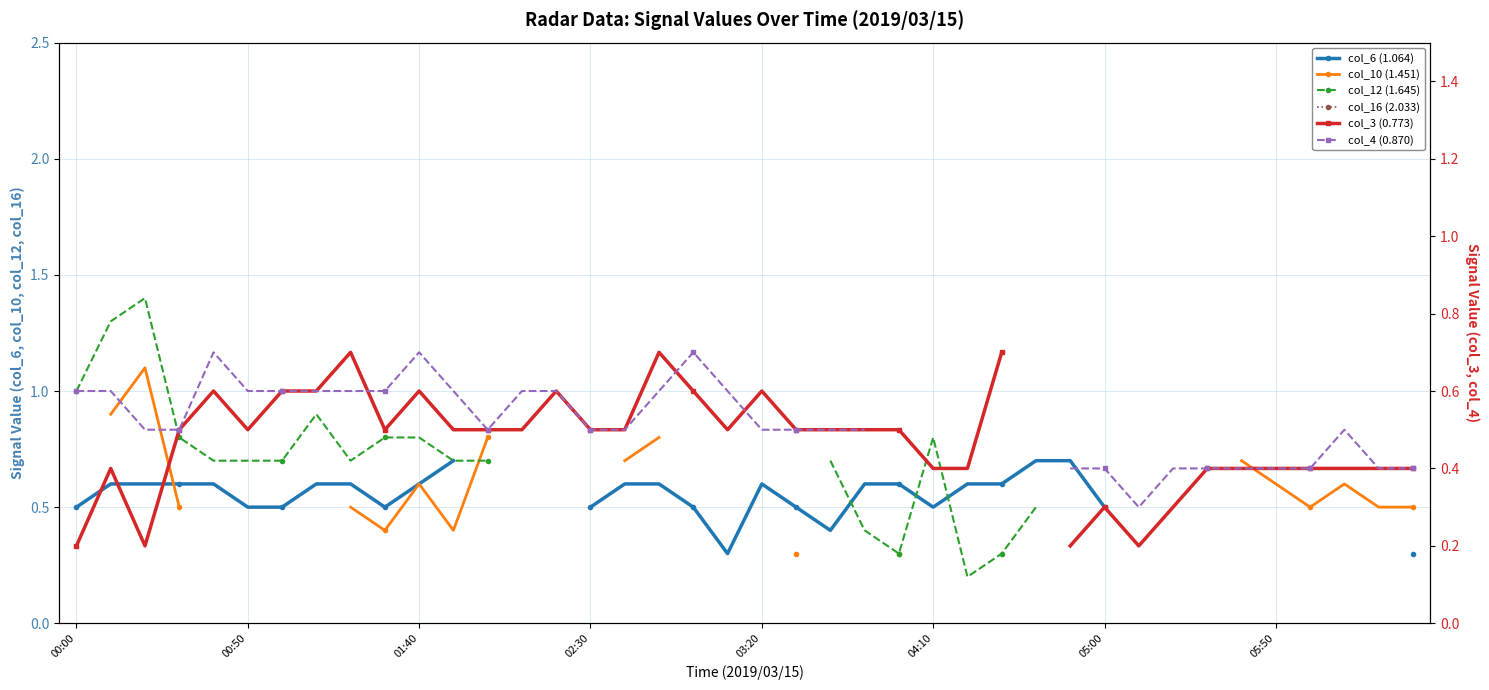

Which series has the widest spread of values?

col_12 (1.645)